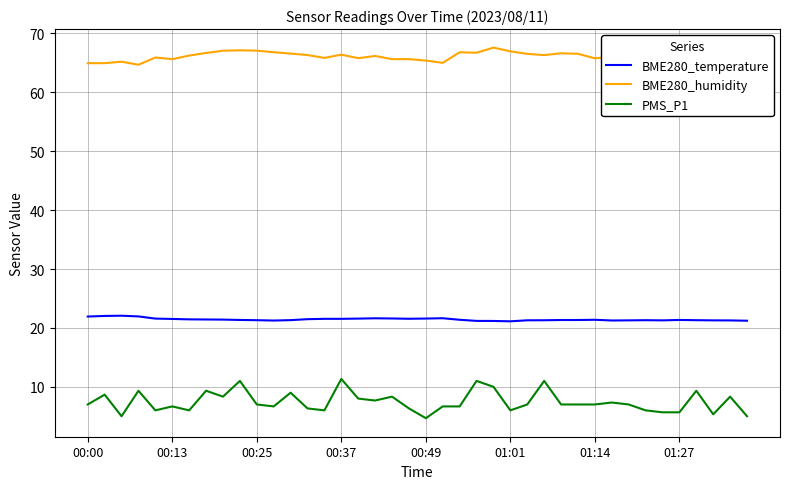

Which series has the largest range (max minus min)?

PMS_P1